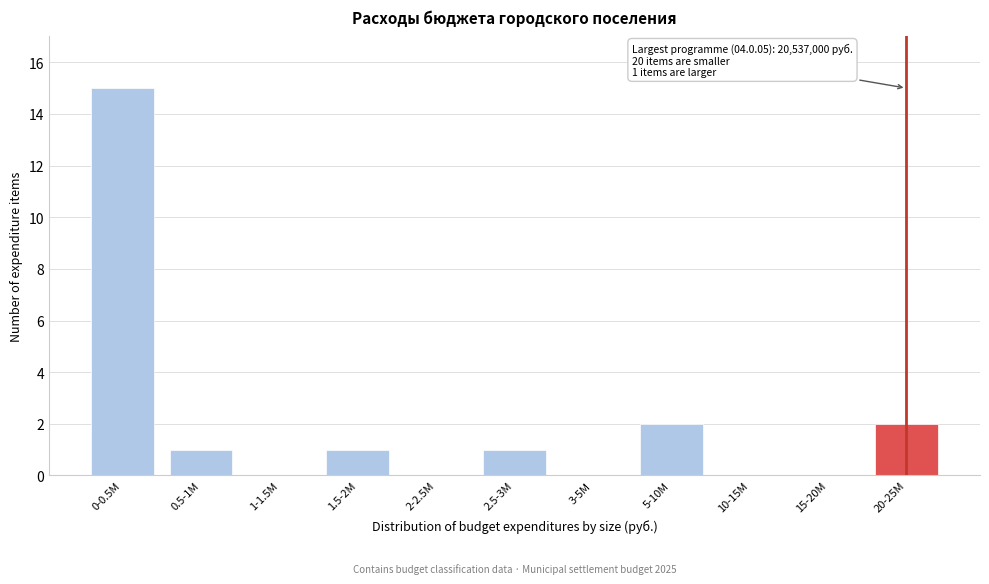

Reading left to right, transcribe all the data shown in this chart.

0-0.5M=15	0.5-1M=1	1-1.5M=0	1.5-2M=1	2-2.5M=0	2.5-3M=1	3-5M=0	5-10M=2	10-15M=0	15-20M=0	20-25M=2